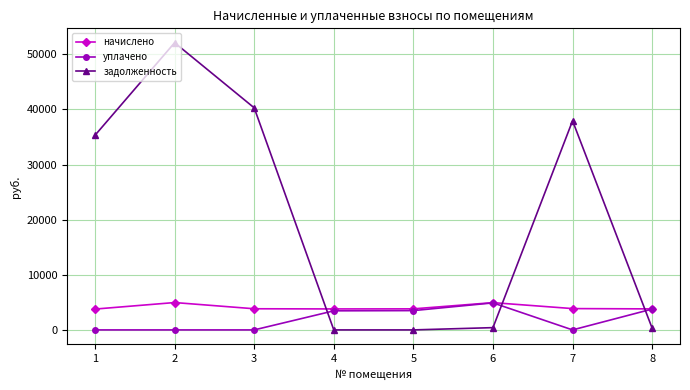

True or false: уплачено has a value of 6541.2 at 8.

False